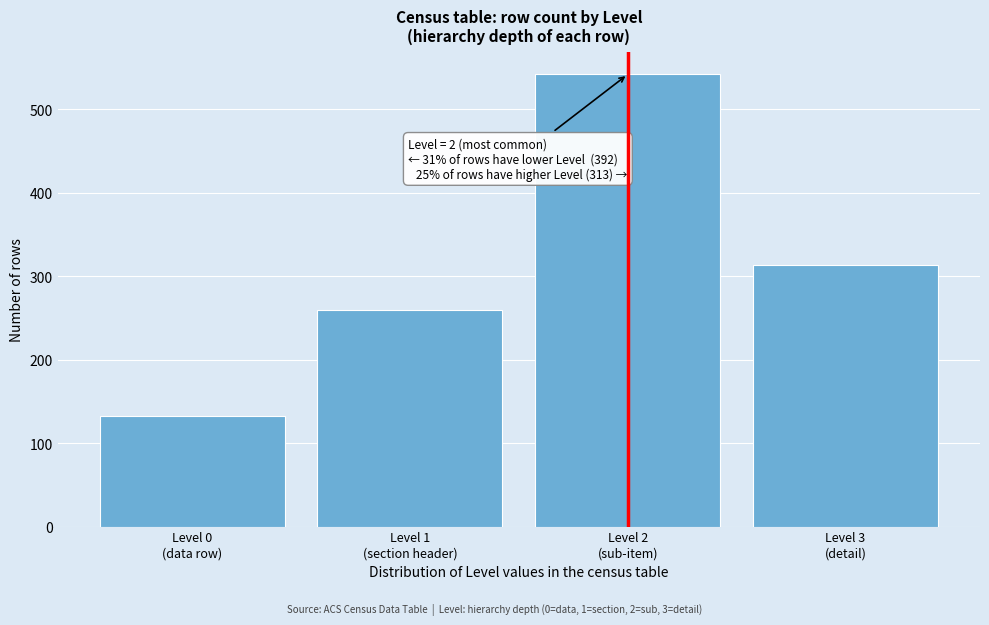

Reading left to right, extract all data points from this chart.

132	260	542	313